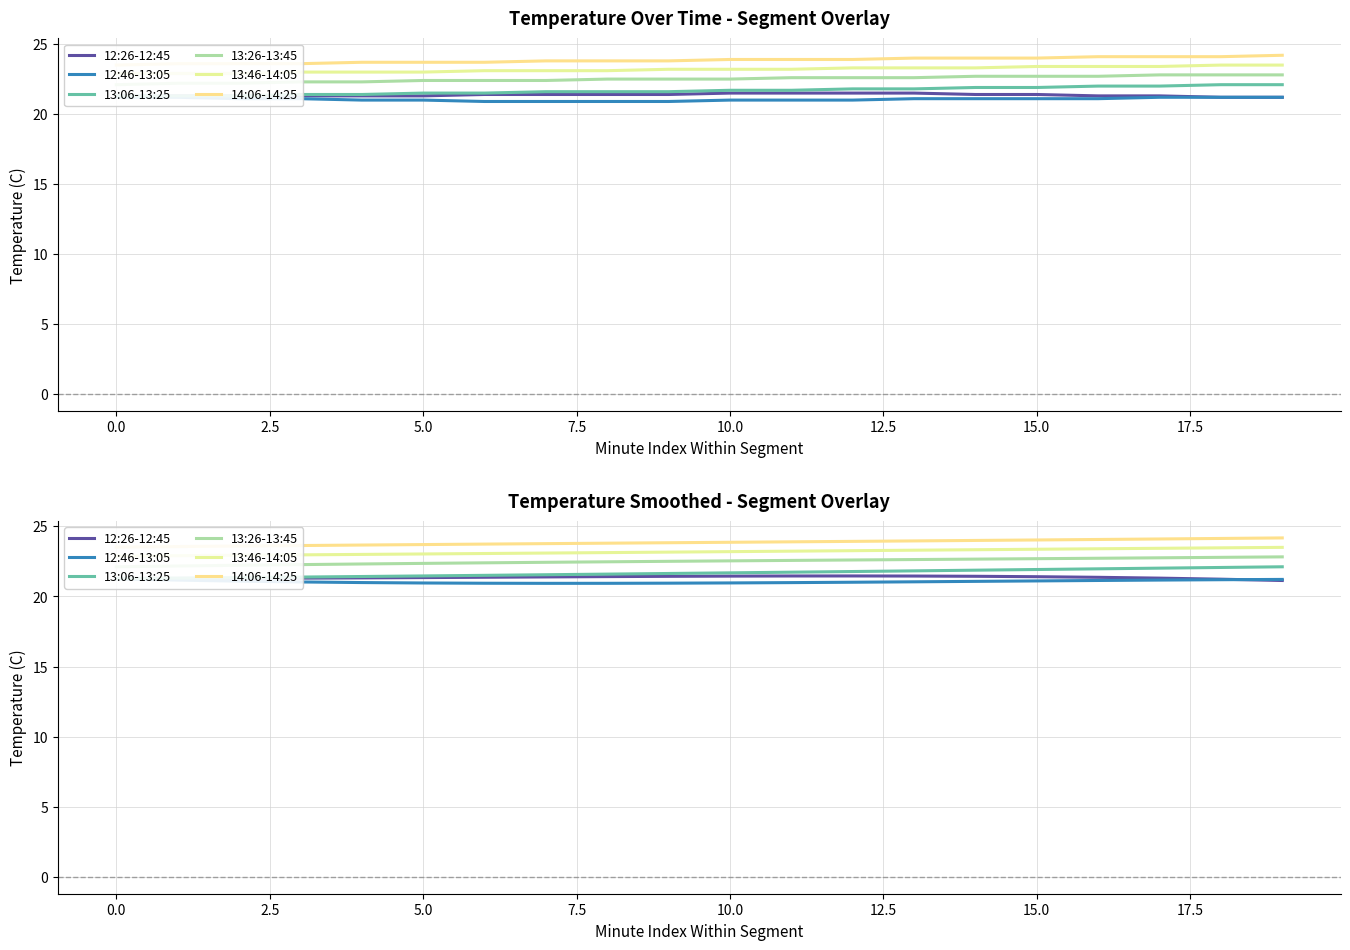

Is it true that 13:26-13:45 equals 22.5 at 10?

True